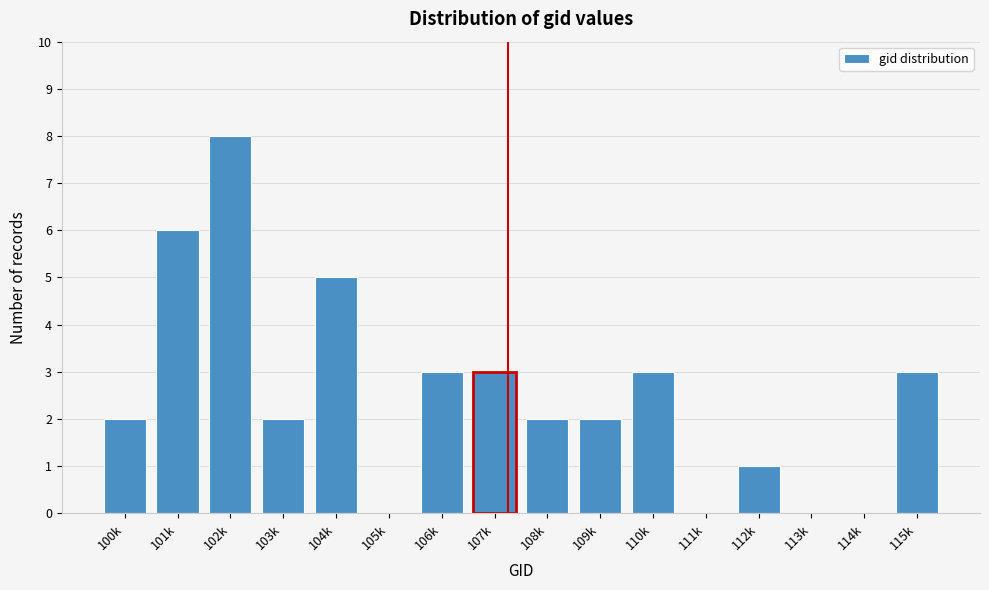

Reading left to right, what are all the values shown in this chart?

100k=2	101k=6	102k=8	103k=2	104k=5	105k=0	106k=3	107k=3	108k=2	109k=2	110k=3	111k=0	112k=1	113k=0	114k=0	115k=3